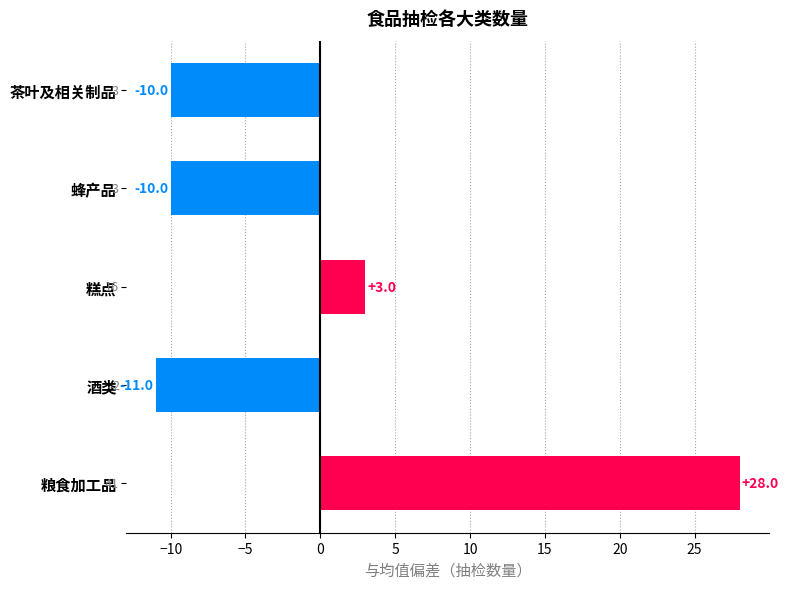

Reading top to bottom, what are all the values shown in this chart?

茶叶及相关制品=-10	蜂产品=-10	糕点=3	酒类=-11	粮食加工品=28